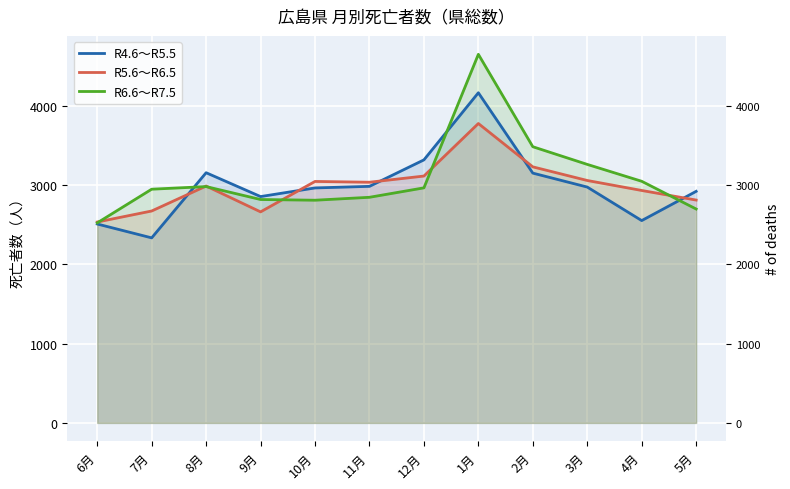

Reading left to right, list all the values displayed in this chart.

R4.6～R5.5: 2510	2335	3157	2856	2965	2985	3319	4166	3152	2976	2553	2922
R5.6～R6.5: 2535	2674	2989	2663	3047	3037	3115	3778	3231	3059	2933	2812
R6.6～R7.5: 2524	2949	2982	2819	2810	2847	2966	4651	3485	3262	3049	2699